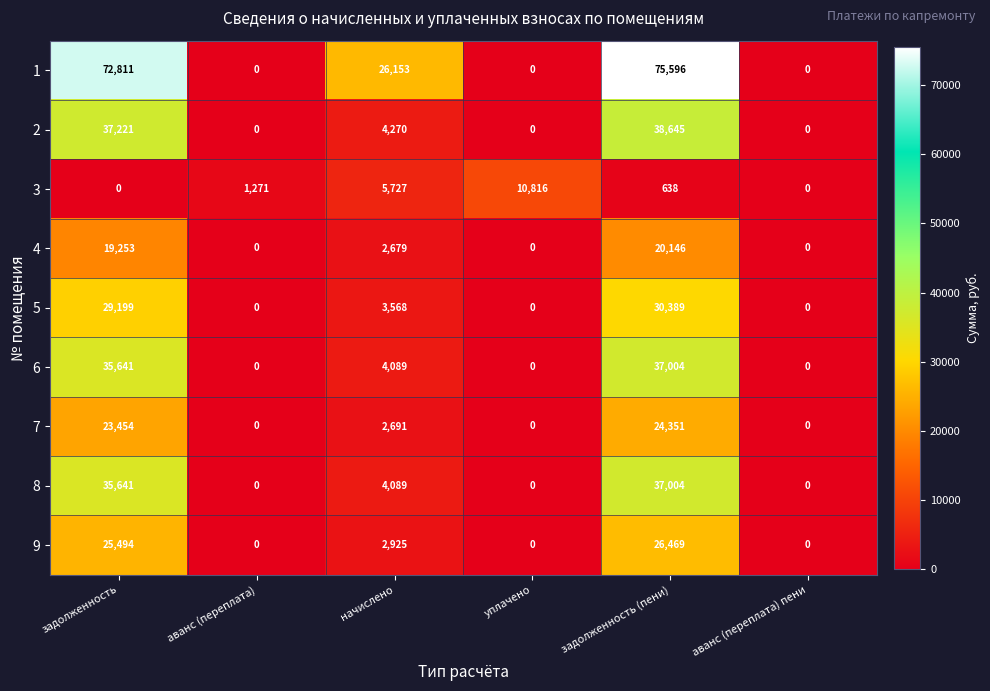

Where does the 5 series first go above 3568?

задолженность